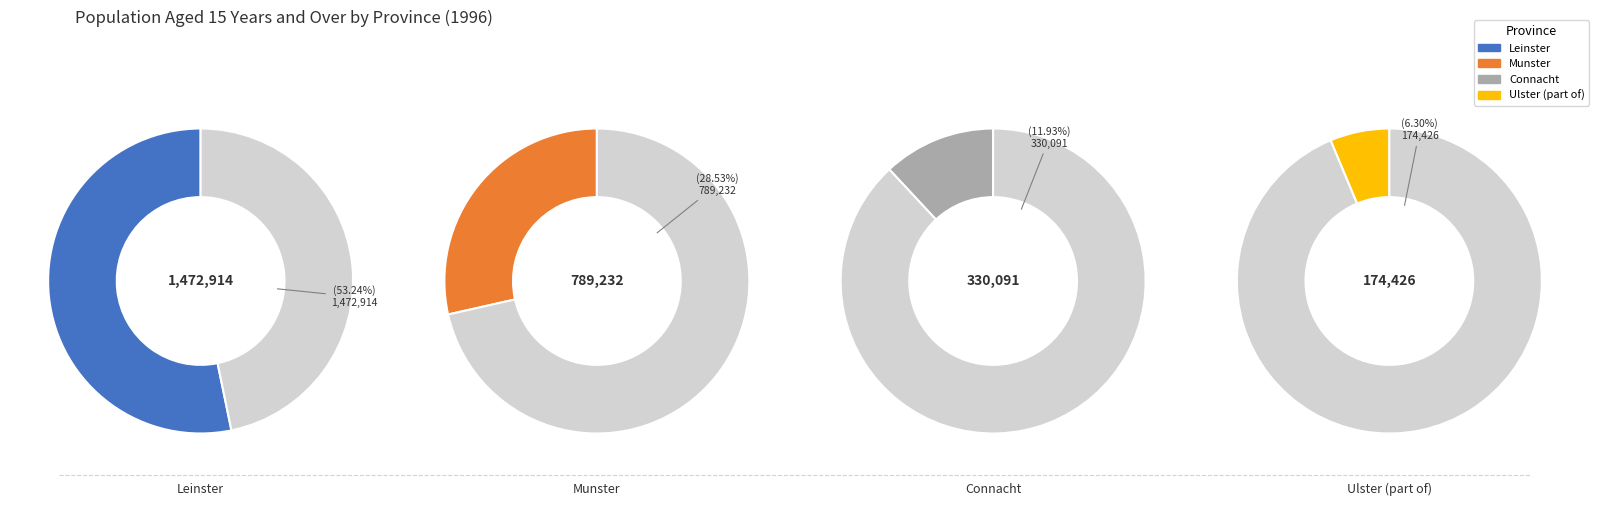

Which slice represents more than half of the pie?

Leinster